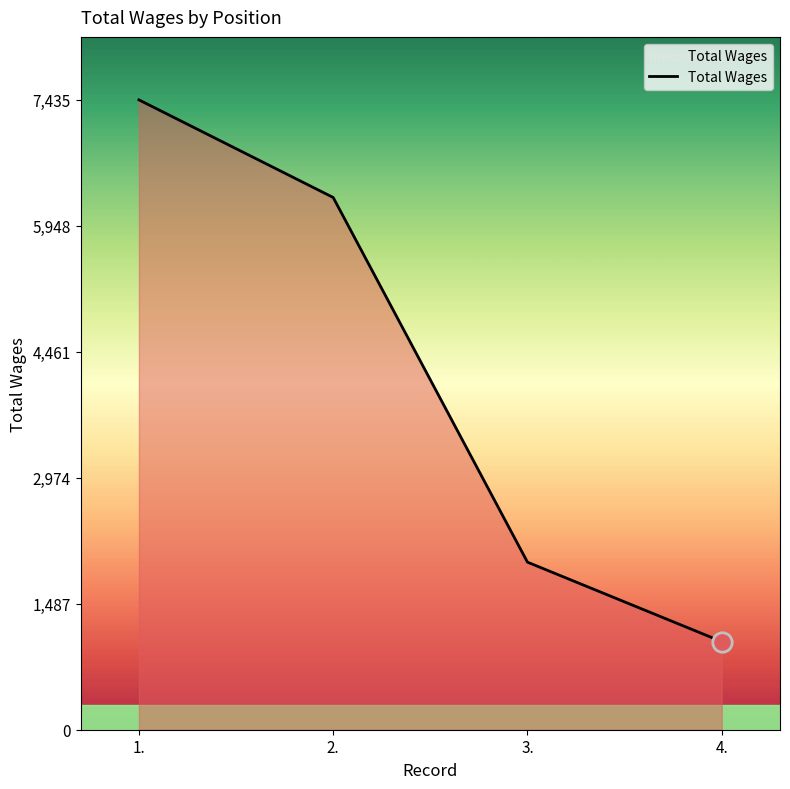

What is the ratio of the value at 2. to the value at 4.?

6.0